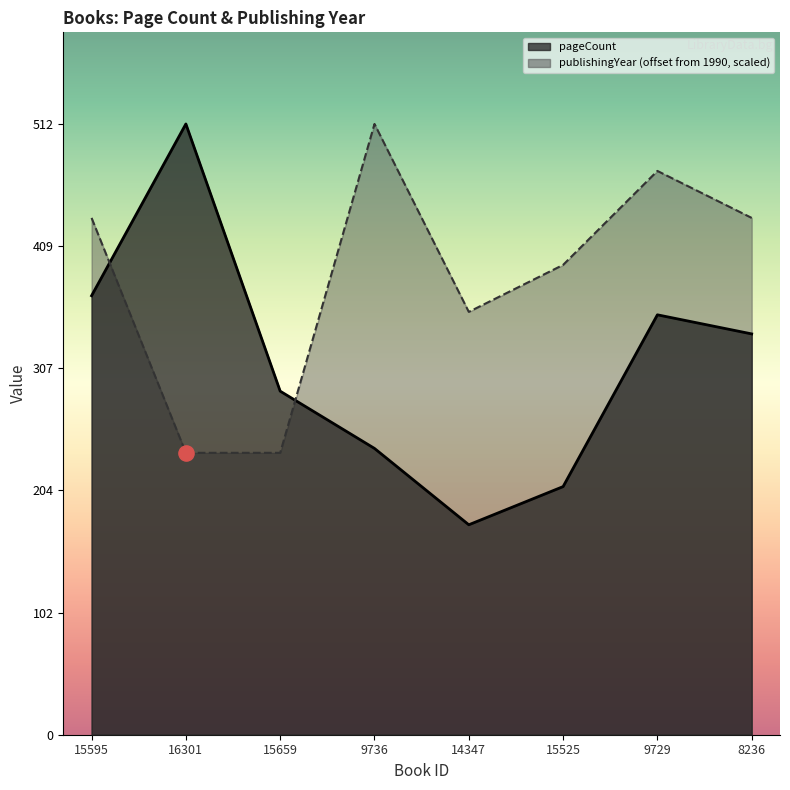

What are all the series names shown in the legend?

pageCount, publishingYear